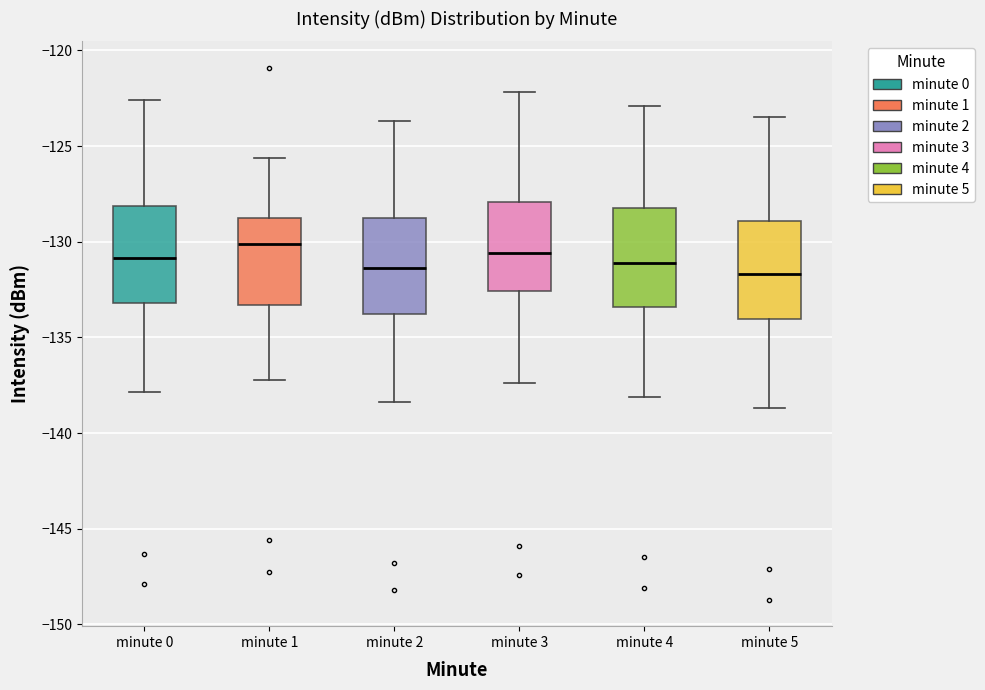

Reading left to right, transcribe this box plot: for each box, give where its median line is, the range the box spans, and where its two whiskers end, as read against the y-axis. The values are not printed on the chart, so give them approximately, as read against the axis.

minute 0: median -131.0, box -133.0 to -128.0, whiskers -138.0 to -122.5
minute 1: median -130.0, box -133.5 to -128.5, whiskers -137.0 to -125.5
minute 2: median -131.5, box -134.0 to -129.0, whiskers -138.5 to -123.5
minute 3: median -130.5, box -132.5 to -128.0, whiskers -137.5 to -122.0
minute 4: median -131.0, box -133.5 to -128.0, whiskers -138.0 to -123.0
minute 5: median -131.5, box -134.0 to -129.0, whiskers -138.5 to -123.5